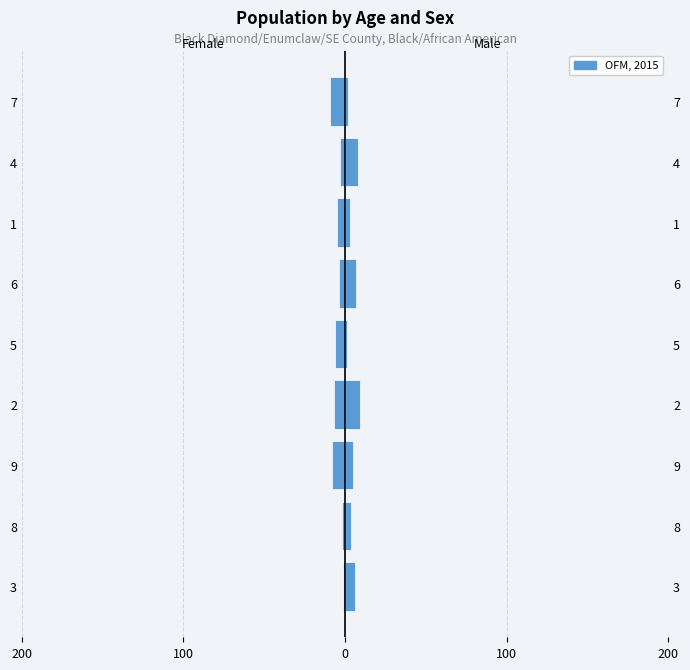

Which series has the largest total across all categories?

col_2 (Male)